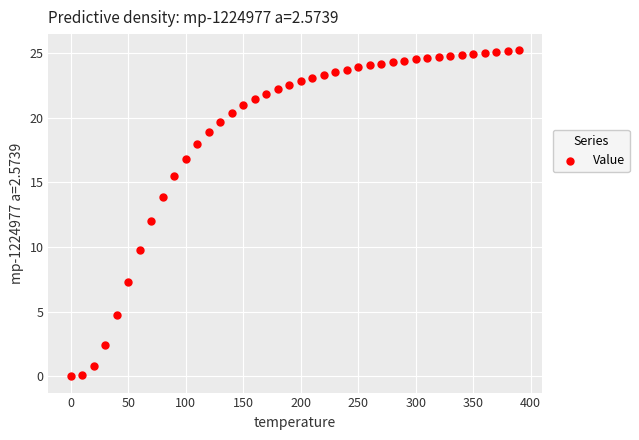

What is the range of Y values (max minus min)?

25.2